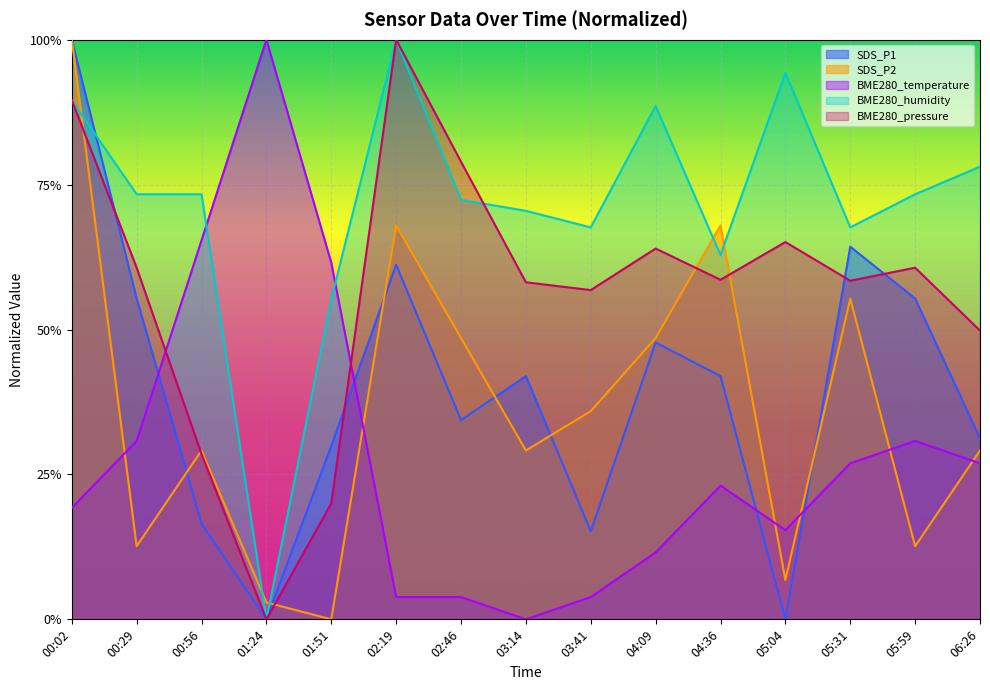

Between 00:02 and 05:59, which is larger?

00:02